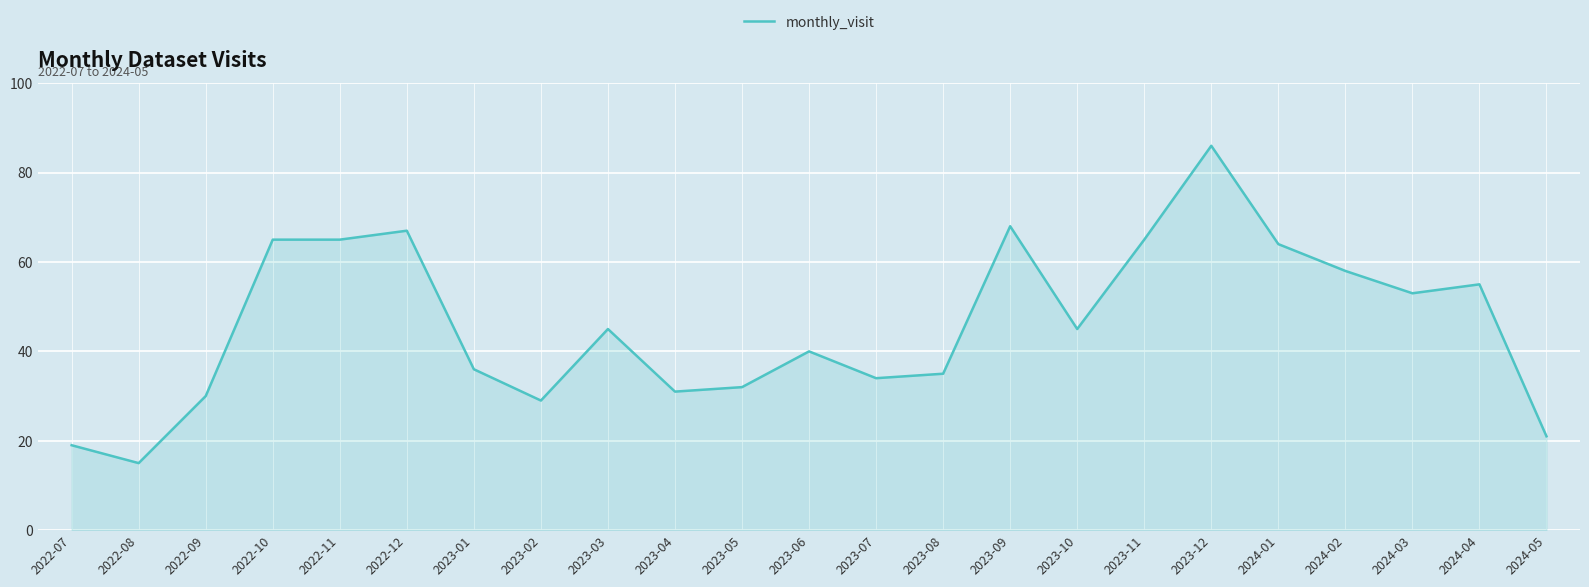

Reading right to left, transcribe all the data shown in this chart.

2024-05=21	2024-04=55	2024-03=53	2024-02=58	2024-01=64	2023-12=86	2023-11=65	2023-10=45	2023-09=68	2023-08=35	2023-07=34	2023-06=40	2023-05=32	2023-04=31	2023-03=45	2023-02=29	2023-01=36	2022-12=67	2022-11=65	2022-10=65	2022-09=30	2022-08=15	2022-07=19